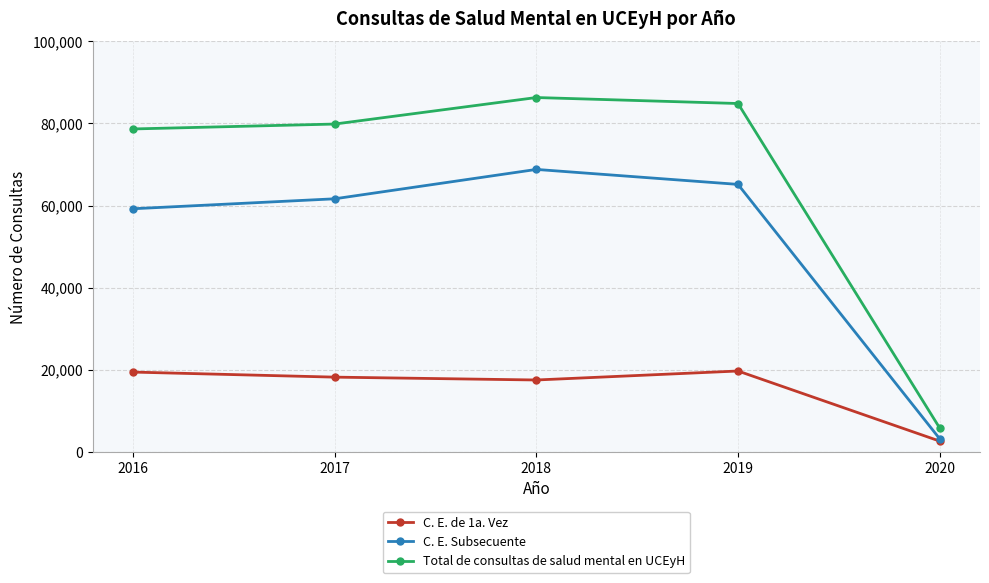

At which label is Total de consultas de salud mental en UCEyH closest to 46070?

2016